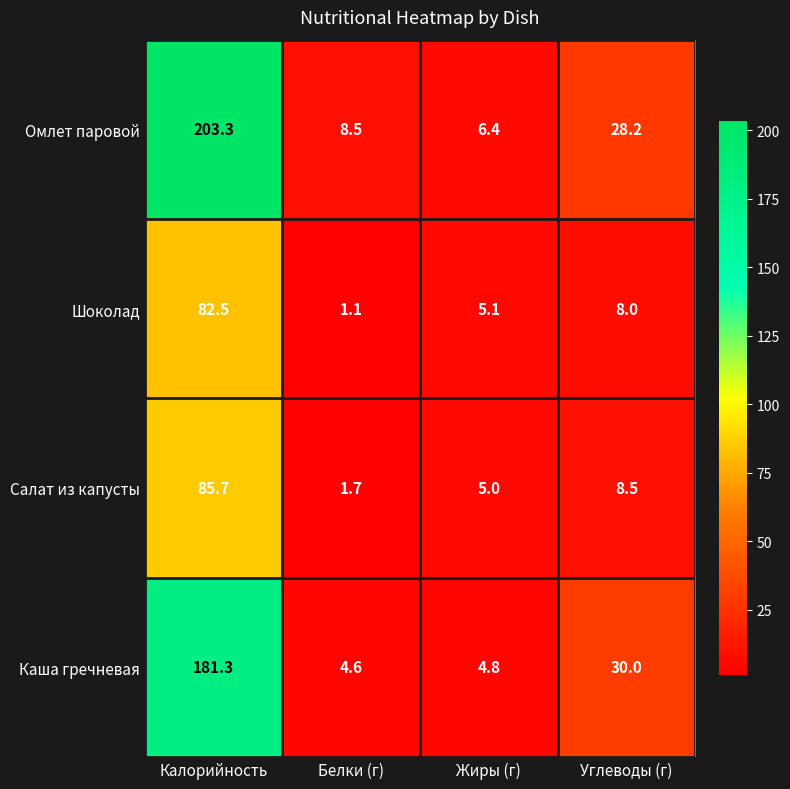

How many series are shown in this chart?

4